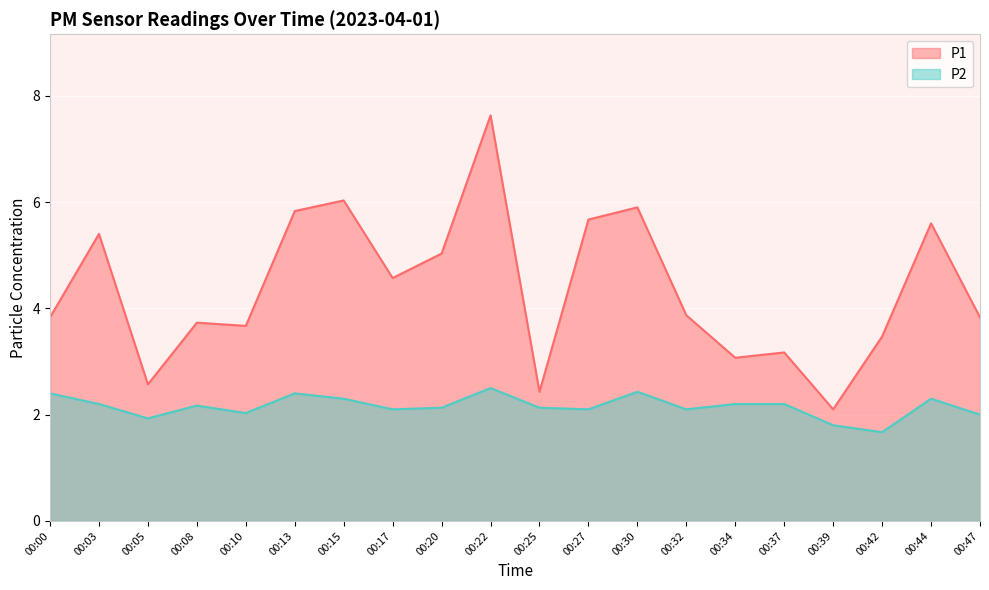

List the labels in order of P1 value, smallest first.

00:39, 00:25, 00:05, 00:34, 00:37, 00:42, 00:10, 00:08, 00:00, 00:47, 00:32, 00:17, 00:20, 00:03, 00:44, 00:27, 00:13, 00:30, 00:15, 00:22